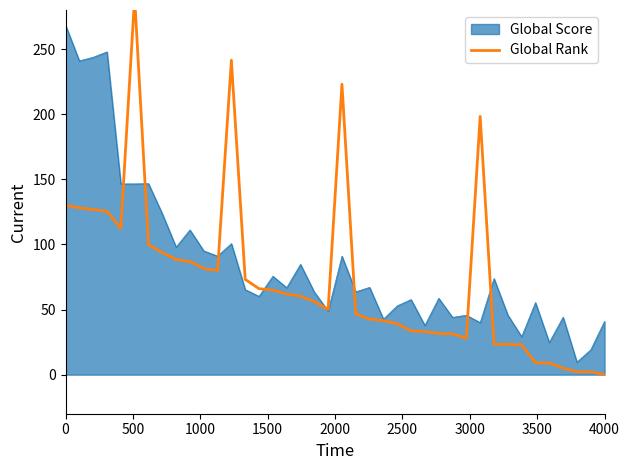

The value at 35 is 3.3. True or false?

False